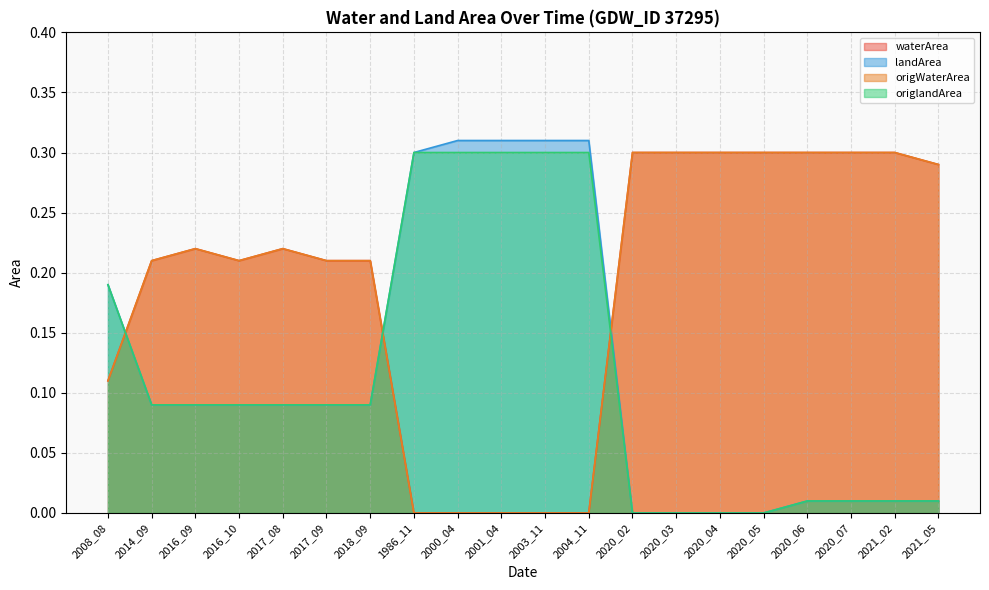

Is the value of origWaterArea at 2020_03 greater than the value of origlandArea at 2003_11?

No